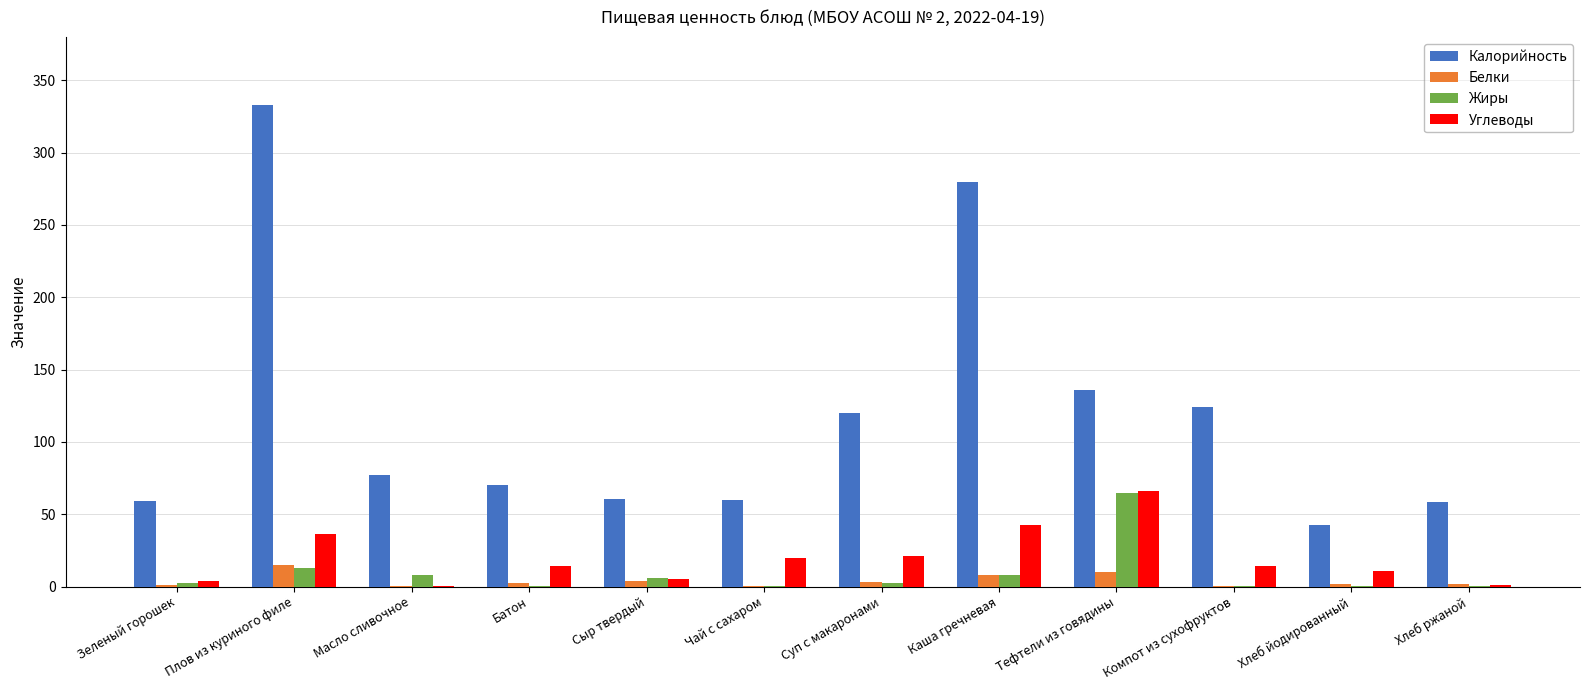

At which category does the chart reach its peak across all series?

Плов из куриного филе